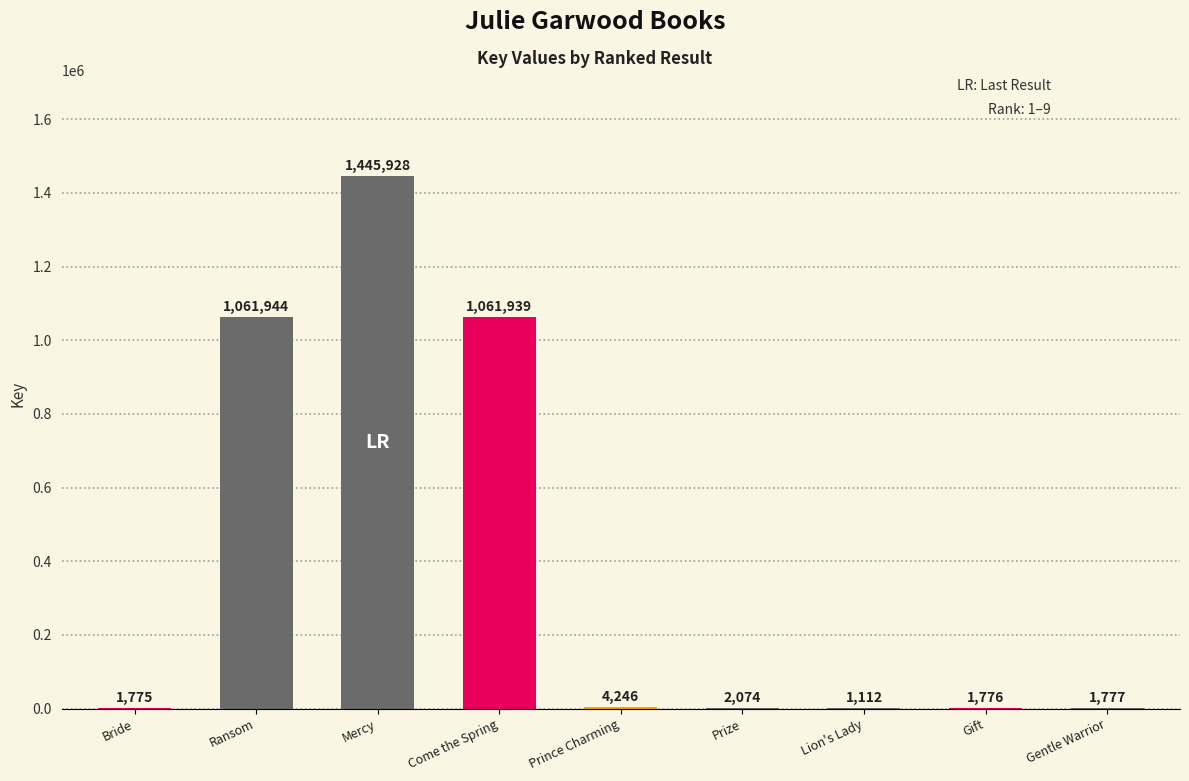

What is the approximate value at Come the Spring, to the nearest 50?

1061950